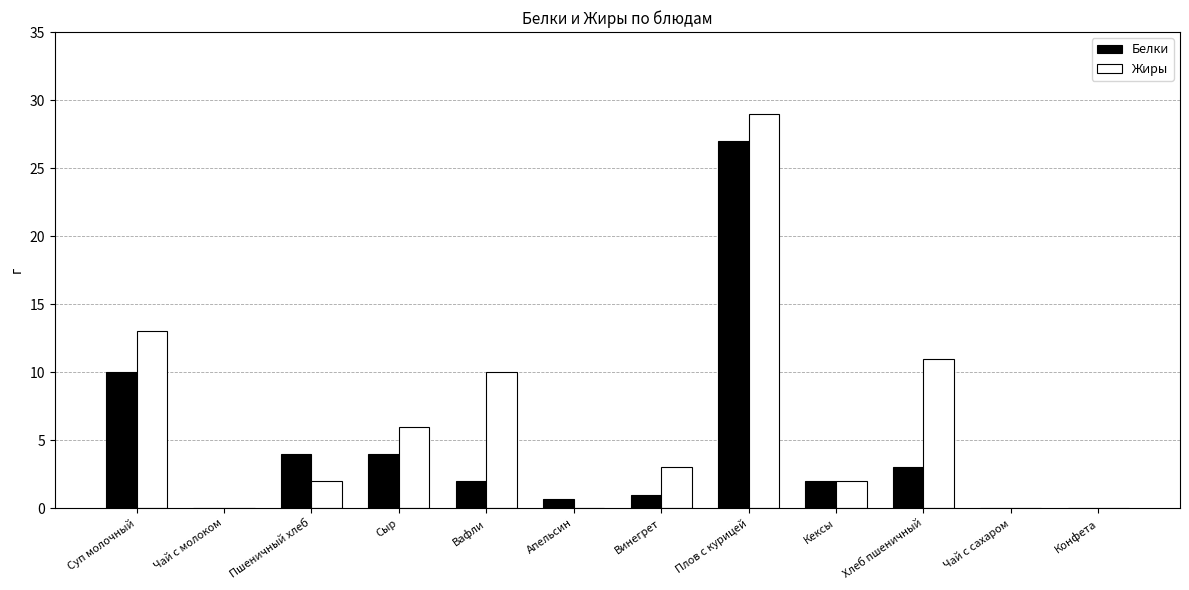

What is the approximate value of Жиры at Вафли?

10.0